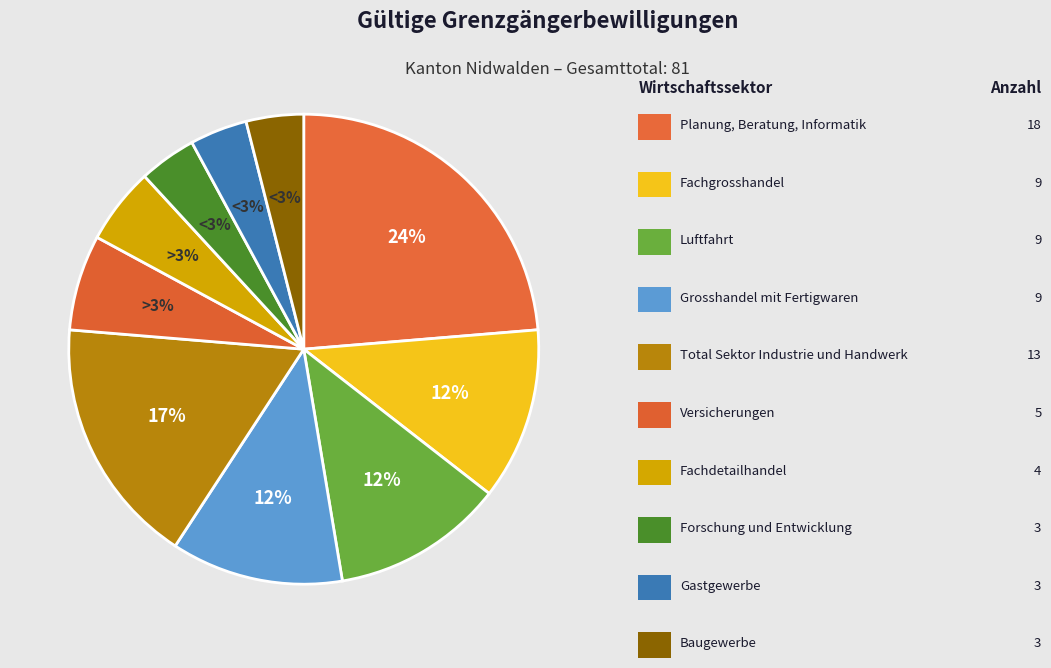

Is there any slice that represents more than half of the pie?

No